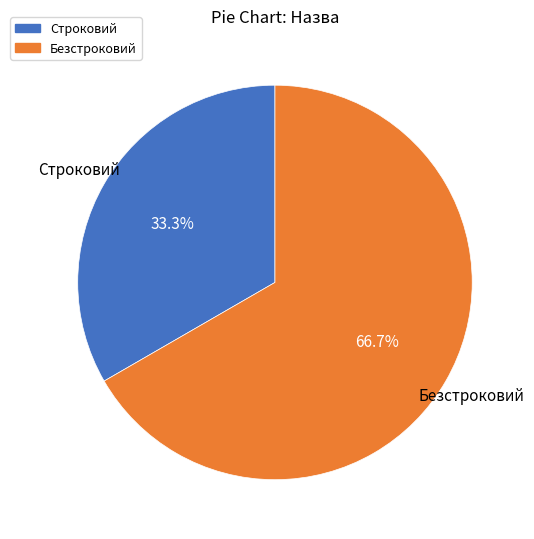

The Безстроковий slice represents 67% of the pie. True or false?

True